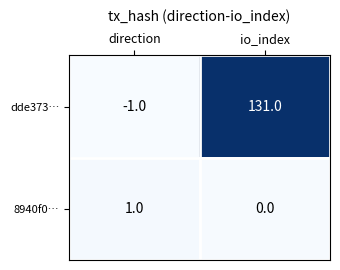

What is the average value of the dde373… series?

65